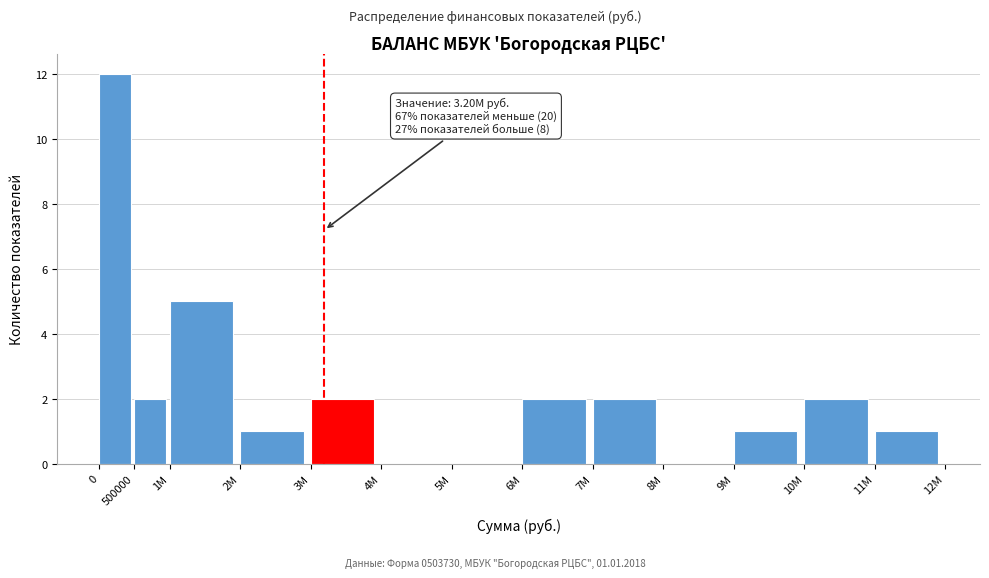

Reading left to right, what are all the values shown in this chart?

0=12	500000=2	1M=5	2M=1	3M=2	4M=0	5M=0	6M=2	7M=2	8M=0	9M=1	10M=2	11M=1